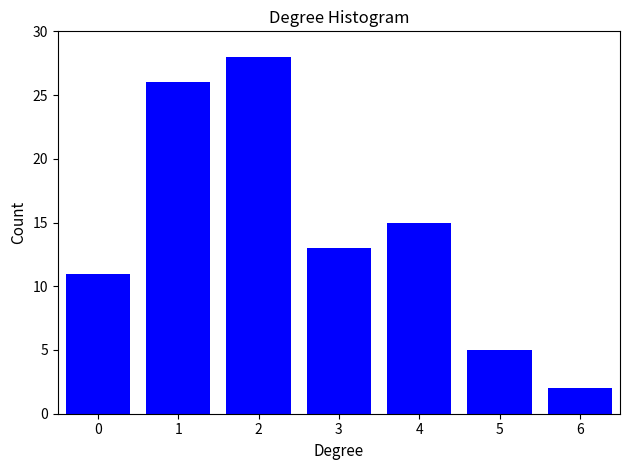

Reading left to right, list all the values displayed in this chart.

0=11	1=26	2=28	3=13	4=15	5=5	6=2